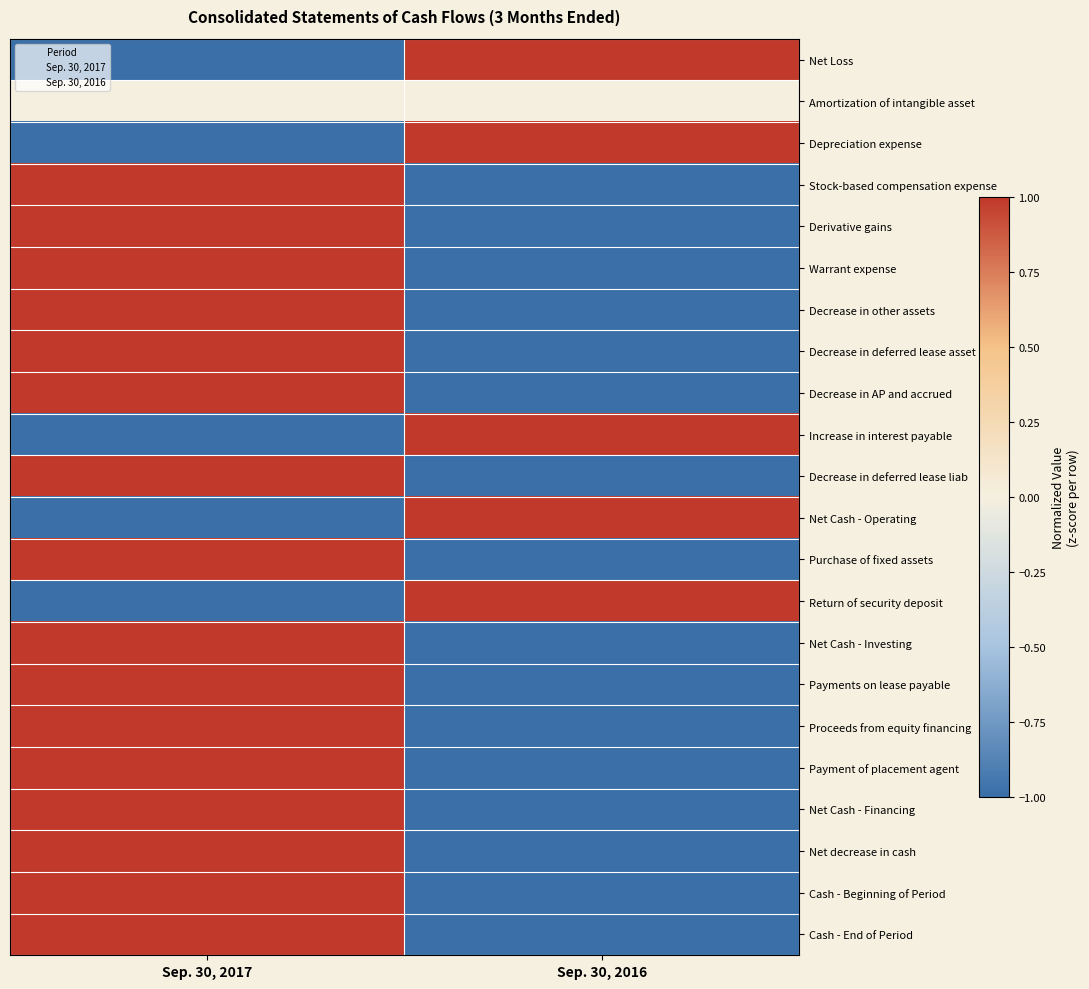

Count the number of data series in this chart.

22